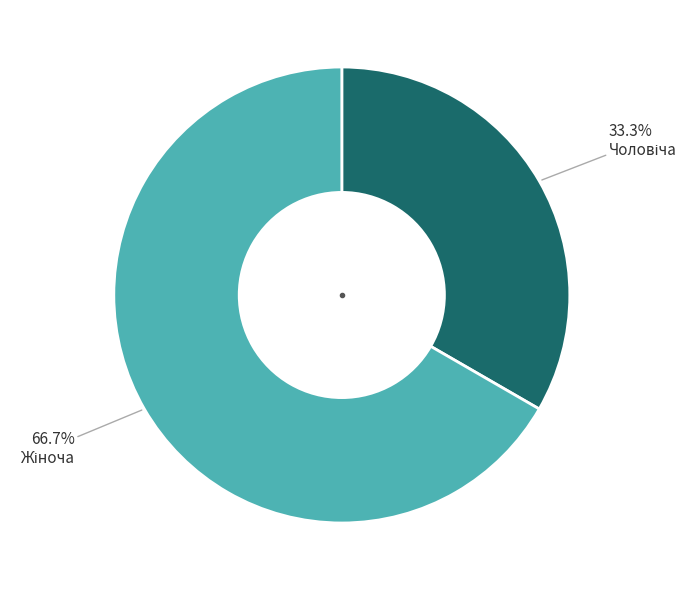

Is there a majority slice in this chart?

Yes